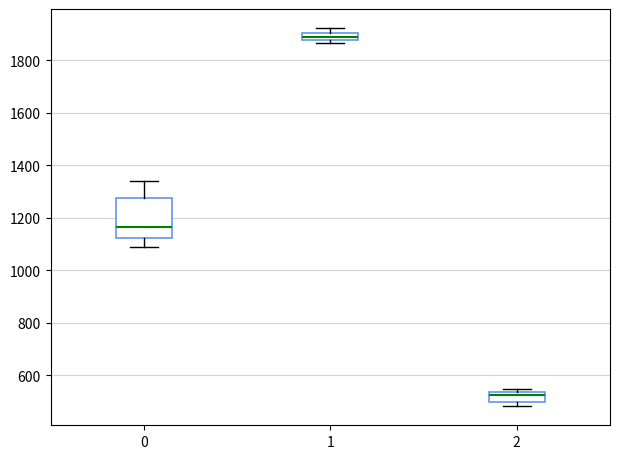

Which box is the tallest, from its lower edge to its upper edge?

0